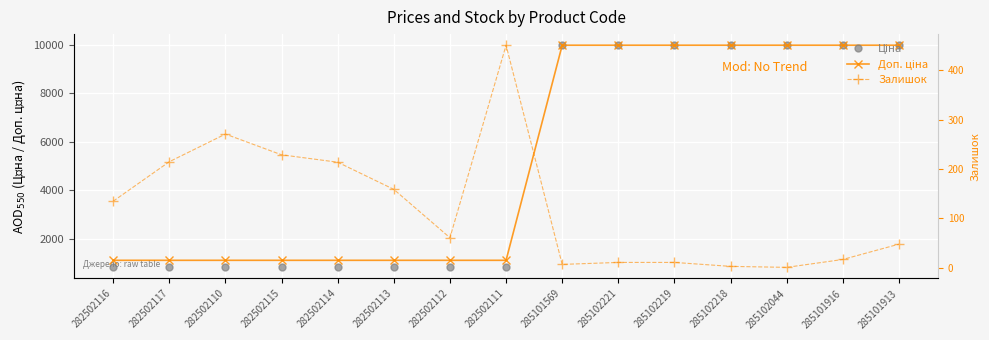

Reading right to left, extract all data points from this chart.

Ціна: 9975.0	9975.0	9975.0	9975.0	9975.0	9975.0	9975.0	818.5	818.5	818.5	818.5	818.5	818.5	818.5	818.5
Доп. ціна: 9975.0	9975.0	9975.0	9975.0	9975.0	9975.0	9975.0	1109.2	1109.2	1109.2	1109.2	1109.2	1109.2	1109.2	1109.2
Залишок: 48.0	17.0	1.0	3.0	11.0	11.0	7.0	451.0	61.0	159.0	214.0	229.0	271.0	215.0	135.0